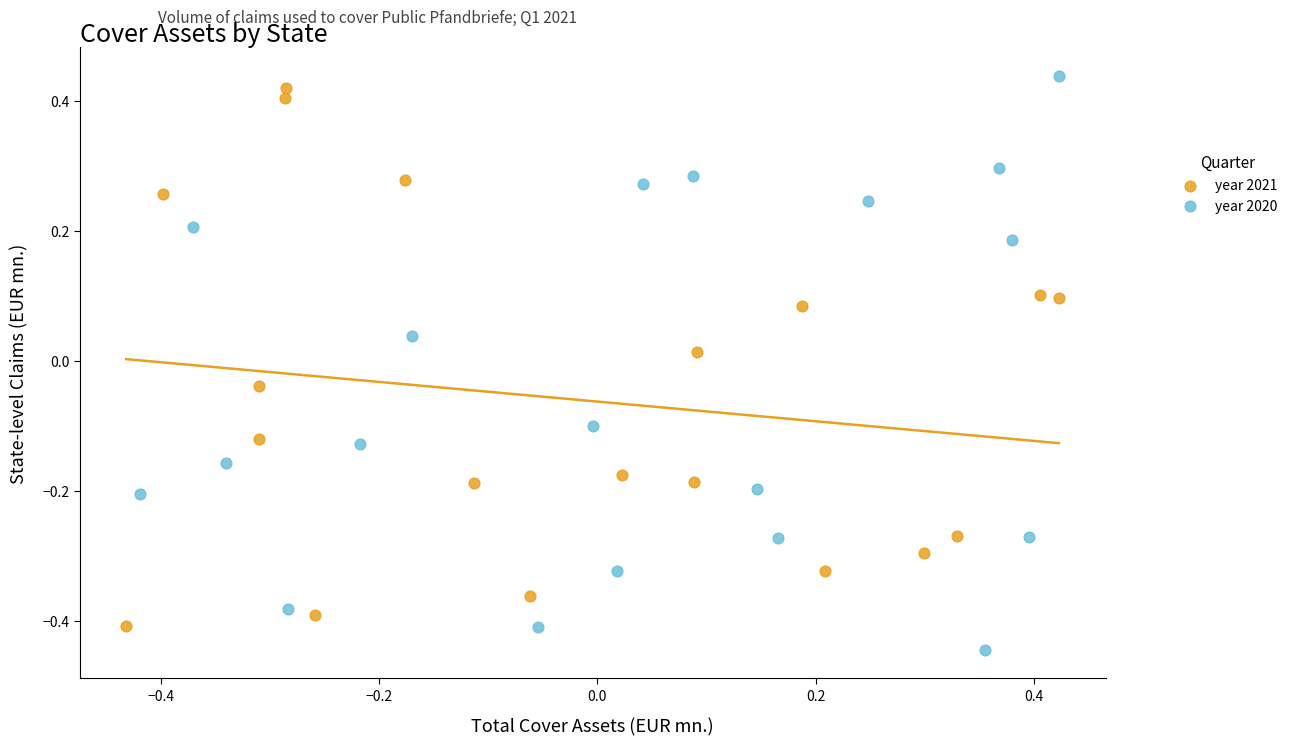

What are all the series names shown in the legend?

year 2021, year 2020